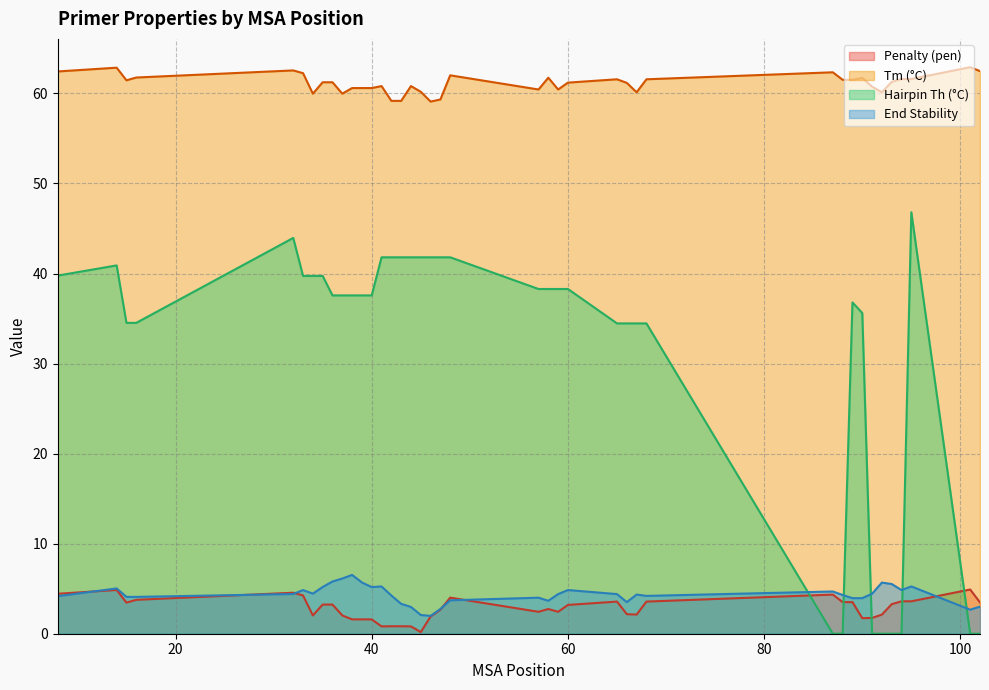

Which series has the largest total across all categories?

Tm (°C)